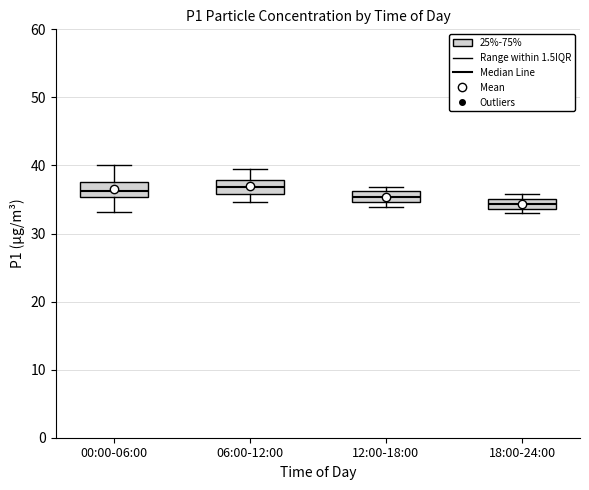

Where is the upper edge of the box for 18:00-24:00 on the y-axis? The values are not printed on the chart, so give them approximately, as read against the axis.

35